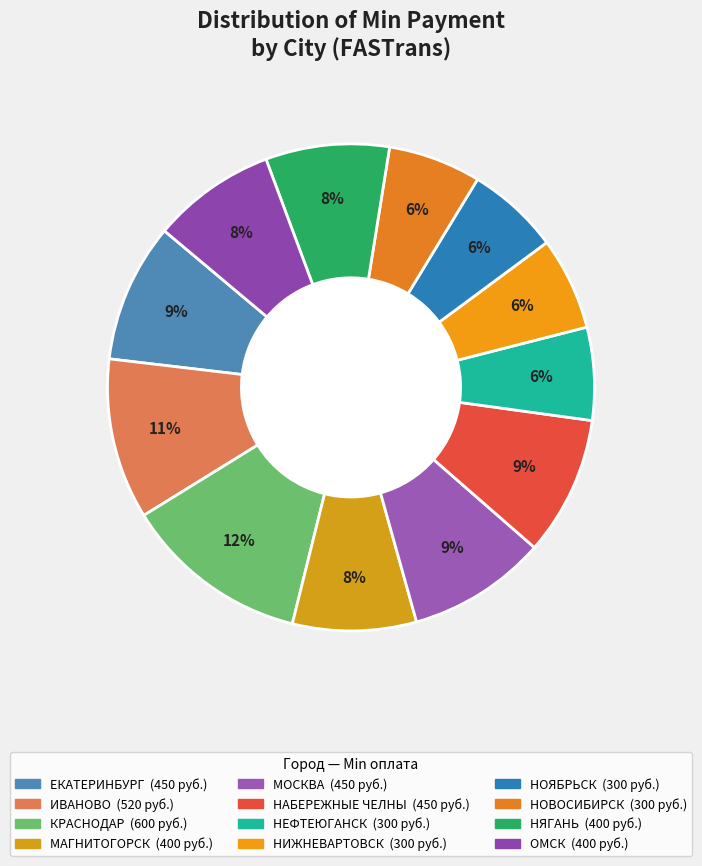

How many segments does this pie chart have?

12